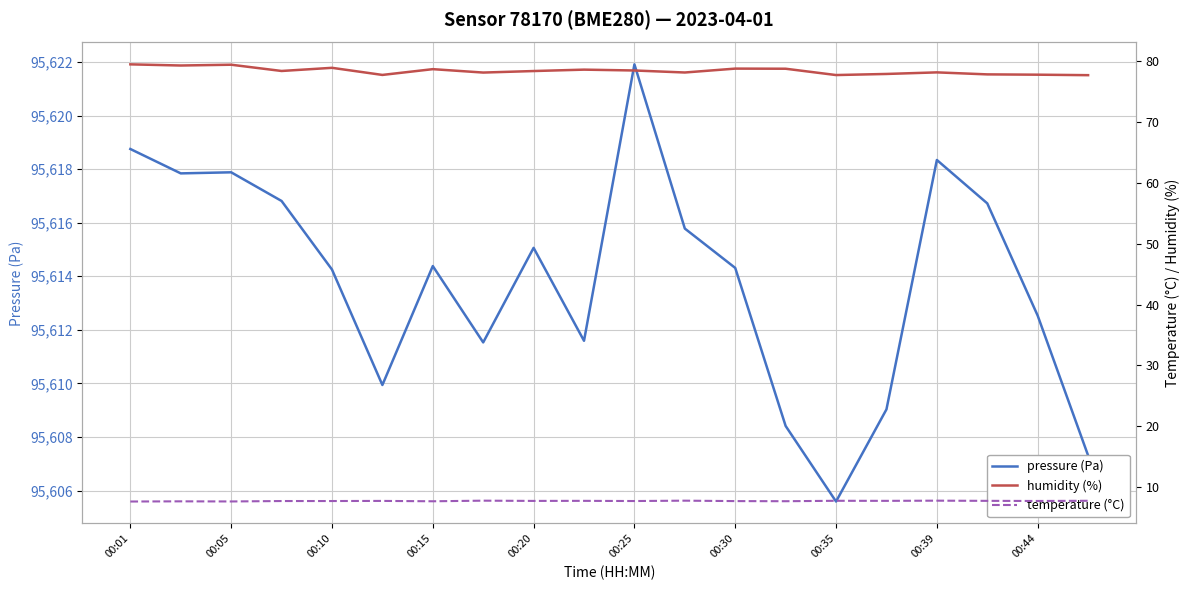

At 00:10, list the series in order from largest to smallest.

pressure, humidity, temperature